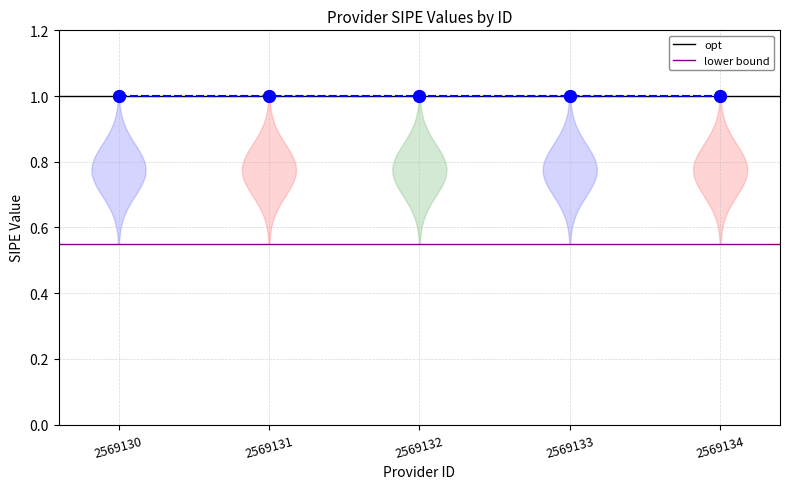

List the series in order of their overall mean, lowest first.

lower bound, opt